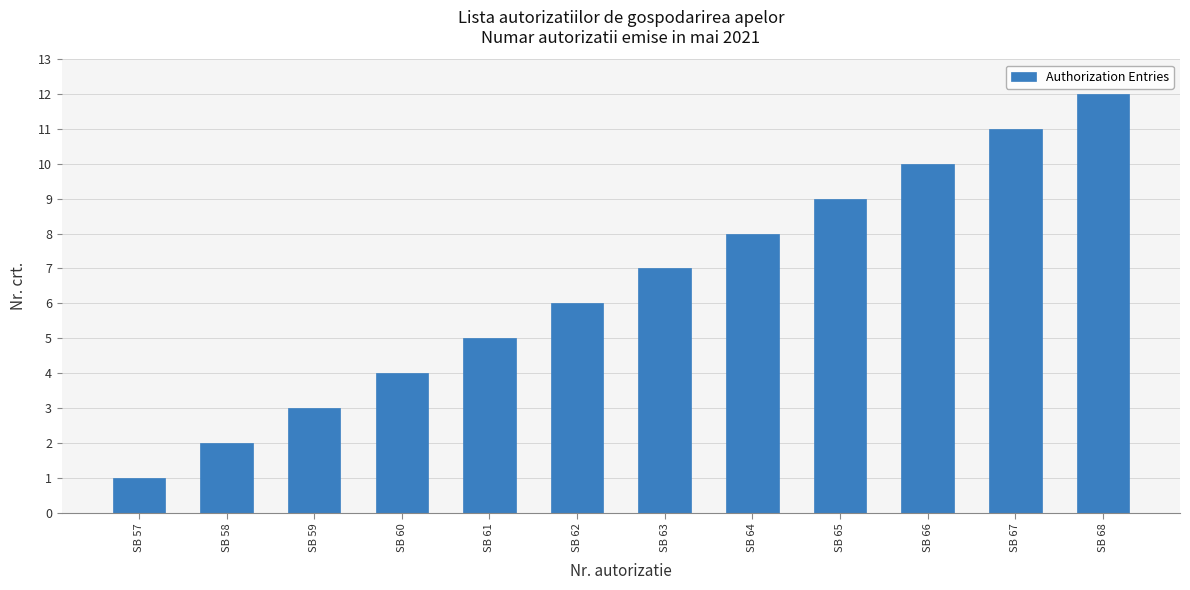

The value at SB 66 is 16. True or false?

False